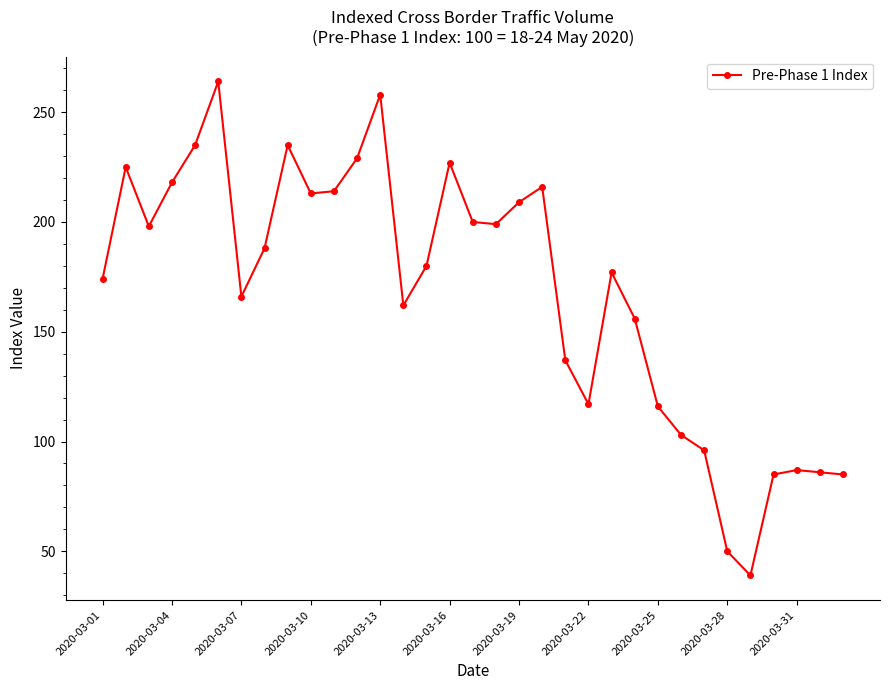

What is the greatest value displayed?

264